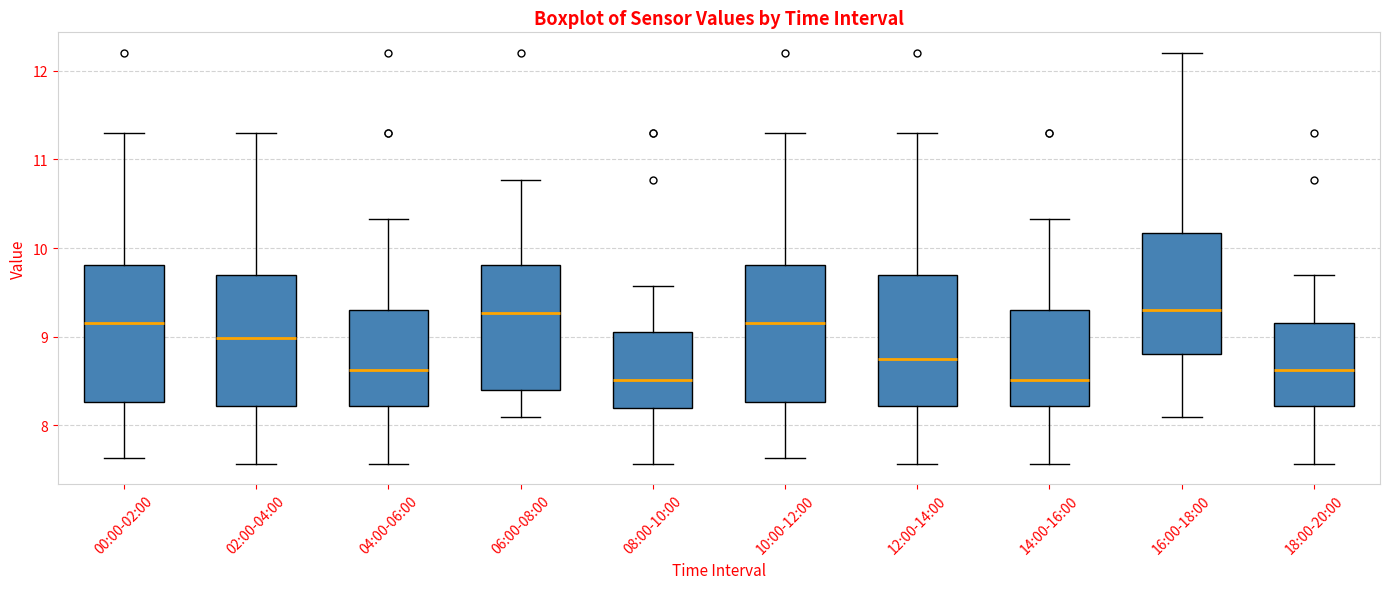

Where does the upper whisker of the box for 14:00-16:00 end on the y-axis? The values are not printed on the chart, so give them approximately, as read against the axis.

10.3